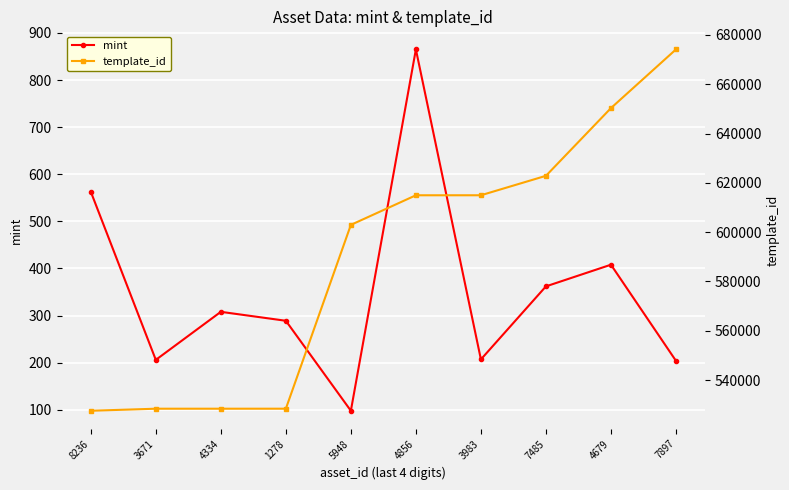

What is the label of the 7th point from the left?

3983